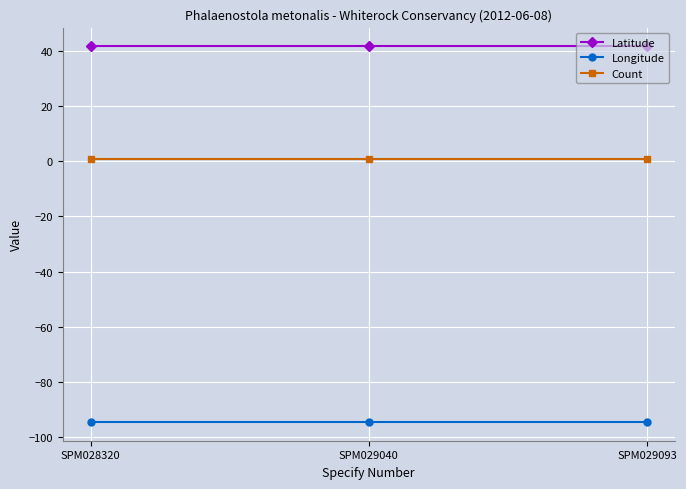

The value of Longitude at SPM028320 is -94.6. True or false?

True